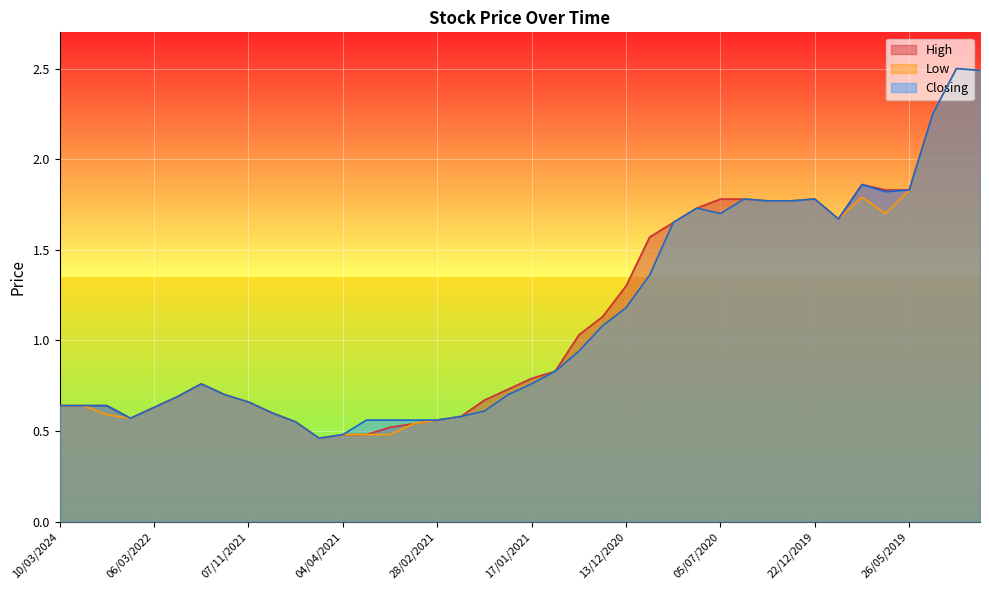

Reading left to right, list all the values displayed in this chart.

High: 10/03/2024=0.6	15/01/2023=0.6	04/12/2022=0.6	26/06/2022=0.6	06/03/2022=0.6	09/01/2022=0.7	28/11/2021=0.8	21/11/2021=0.7	07/11/2021=0.7	31/10/2021=0.6	29/08/2021=0.6	12/04/2021=0.5	04/04/2021=0.5	28/03/2021=0.5	21/03/2021=0.5	14/03/2021=0.5	28/02/2021=0.6	14/02/2021=0.6	07/02/2021=0.7	24/01/2021=0.7	17/01/2021=0.8	10/01/2021=0.8	27/12/2020=1.0	20/12/2020=1.1	13/12/2020=1.3	06/12/2020=1.6	29/11/2020=1.6	12/07/2020=1.7	05/07/2020=1.8	09/02/2020=1.8	26/01/2020=1.8	19/01/2020=1.8	22/12/2019=1.8	08/12/2019=1.7	20/10/2019=1.9	08/09/2019=1.8	26/05/2019=1.8	24/02/2019=2.2	06/01/2019=2.5	04/11/2018=2.5
Low: 10/03/2024=0.6	15/01/2023=0.6	04/12/2022=0.6	26/06/2022=0.6	06/03/2022=0.6	09/01/2022=0.7	28/11/2021=0.8	21/11/2021=0.7	07/11/2021=0.7	31/10/2021=0.6	29/08/2021=0.6	12/04/2021=0.5	04/04/2021=0.5	28/03/2021=0.5	21/03/2021=0.5	14/03/2021=0.5	28/02/2021=0.6	14/02/2021=0.6	07/02/2021=0.6	24/01/2021=0.7	17/01/2021=0.8	10/01/2021=0.8	27/12/2020=0.9	20/12/2020=1.1	13/12/2020=1.2	06/12/2020=1.4	29/11/2020=1.6	12/07/2020=1.7	05/07/2020=1.7	09/02/2020=1.8	26/01/2020=1.8	19/01/2020=1.8	22/12/2019=1.8	08/12/2019=1.7	20/10/2019=1.8	08/09/2019=1.7	26/05/2019=1.8	24/02/2019=2.2	06/01/2019=2.5	04/11/2018=2.5
Closing: 10/03/2024=0.6	15/01/2023=0.6	04/12/2022=0.6	26/06/2022=0.6	06/03/2022=0.6	09/01/2022=0.7	28/11/2021=0.8	21/11/2021=0.7	07/11/2021=0.7	31/10/2021=0.6	29/08/2021=0.6	12/04/2021=0.5	04/04/2021=0.5	28/03/2021=0.6	21/03/2021=0.6	14/03/2021=0.6	28/02/2021=0.6	14/02/2021=0.6	07/02/2021=0.6	24/01/2021=0.7	17/01/2021=0.8	10/01/2021=0.8	27/12/2020=0.9	20/12/2020=1.1	13/12/2020=1.2	06/12/2020=1.4	29/11/2020=1.6	12/07/2020=1.7	05/07/2020=1.7	09/02/2020=1.8	26/01/2020=1.8	19/01/2020=1.8	22/12/2019=1.8	08/12/2019=1.7	20/10/2019=1.9	08/09/2019=1.8	26/05/2019=1.8	24/02/2019=2.2	06/01/2019=2.5	04/11/2018=2.5